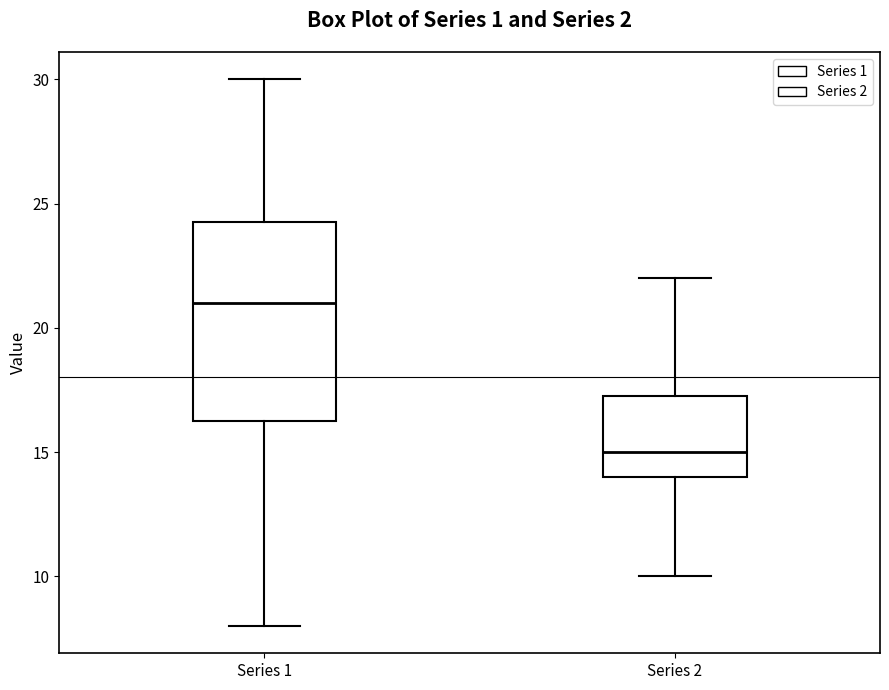

Which box has the lowest median line?

Series 2